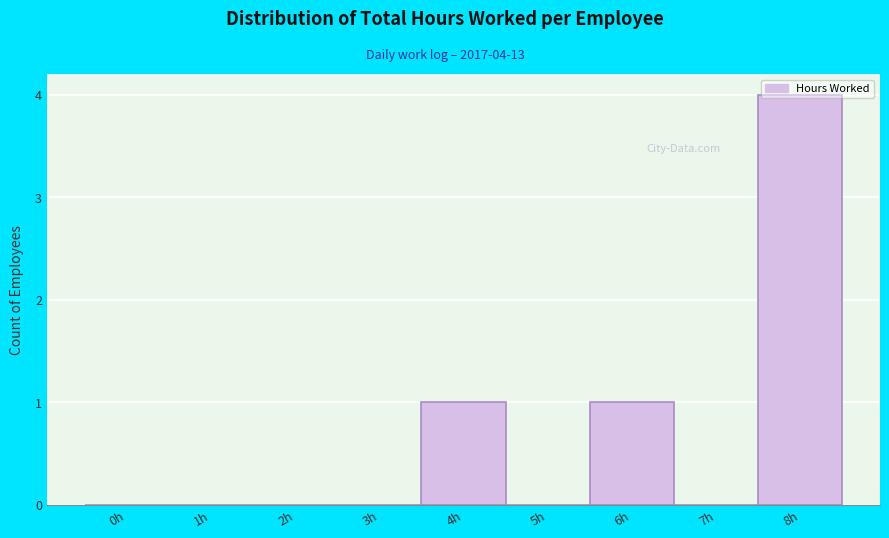

The value at 8h is 7. True or false?

False